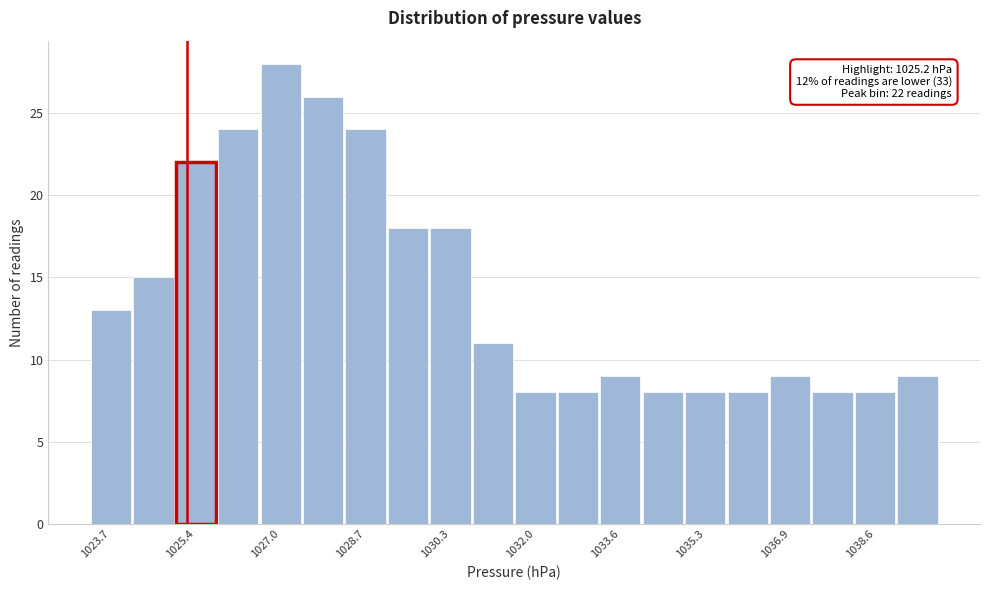

Which range on the x-axis has the tallest bar?

1026.6 to 1027.4